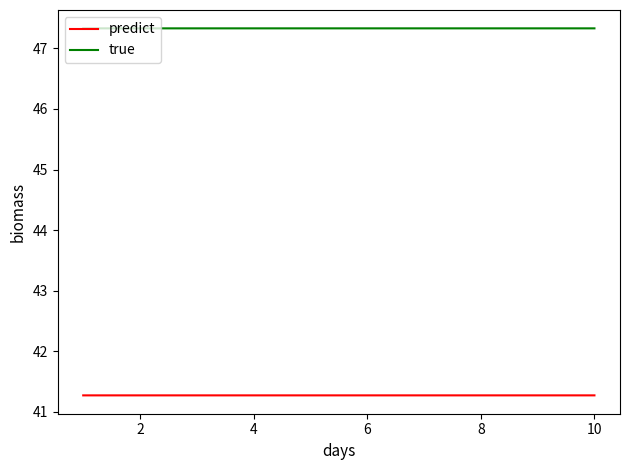

Which series has the largest total across all categories?

true